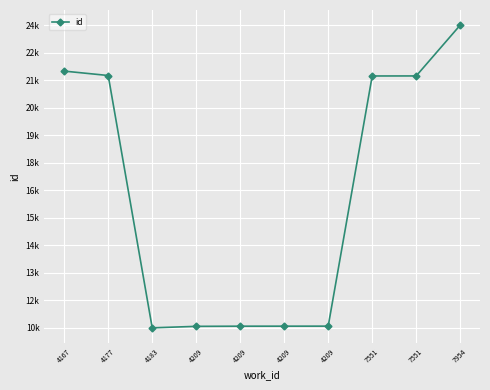

At which label is the value closest to 17487?

7551